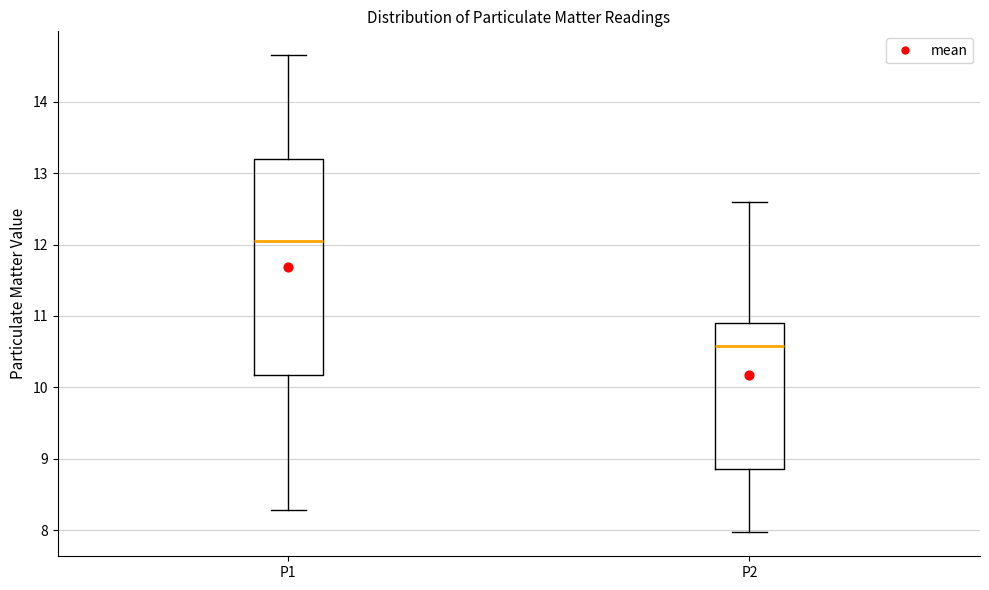

Where is the upper edge of the box for P1 on the y-axis? The values are not printed on the chart, so give them approximately, as read against the axis.

13.2